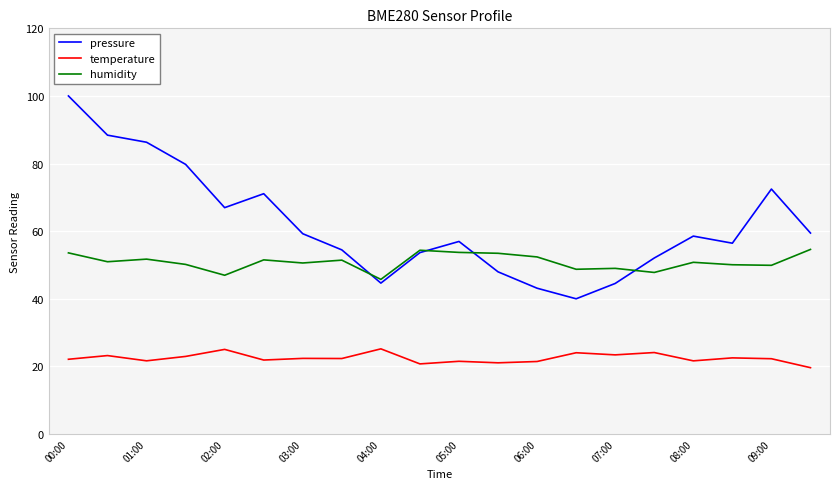

List the series in order of their overall mean, lowest first.

temperature, humidity, pressure